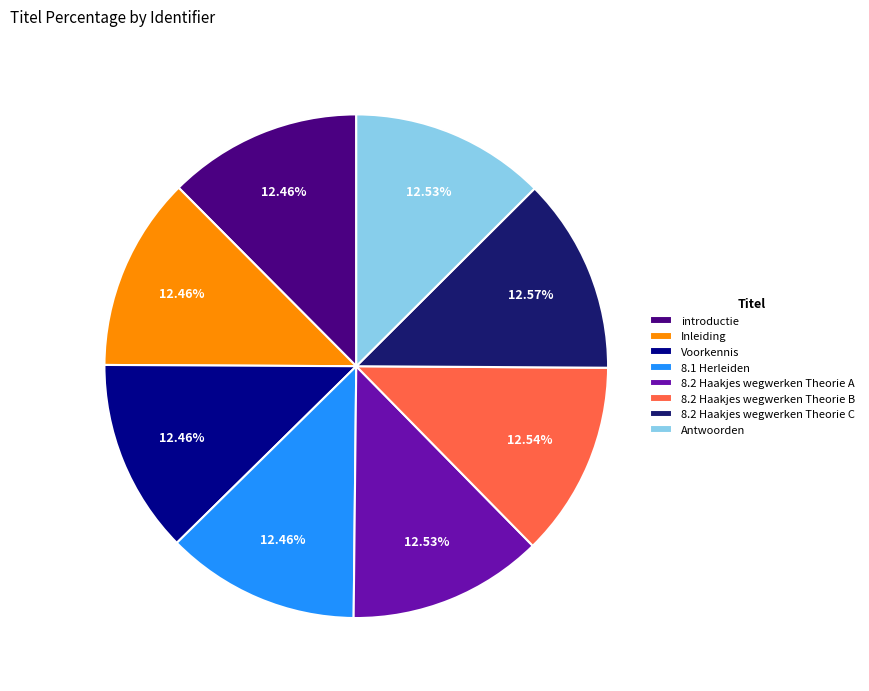

The introductie slice represents 1% of the pie. True or false?

False